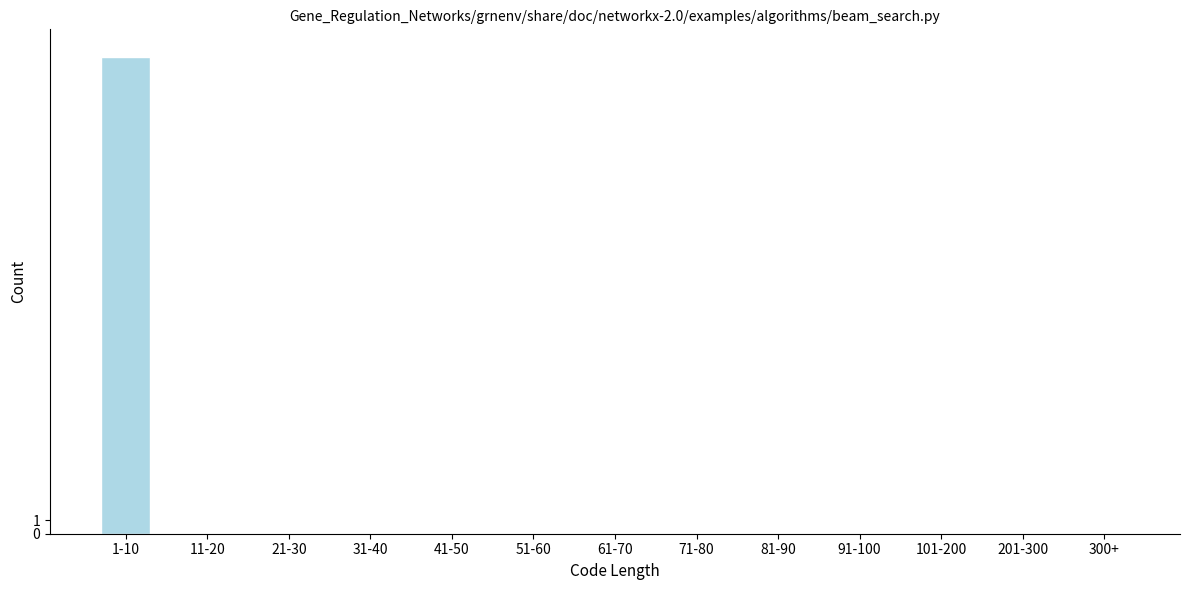

Reading left to right, list all the values displayed in this chart.

1-10=35	11-20=0	21-30=0	31-40=0	41-50=0	51-60=0	61-70=0	71-80=0	81-90=0	91-100=0	101-200=0	201-300=0	300+=0